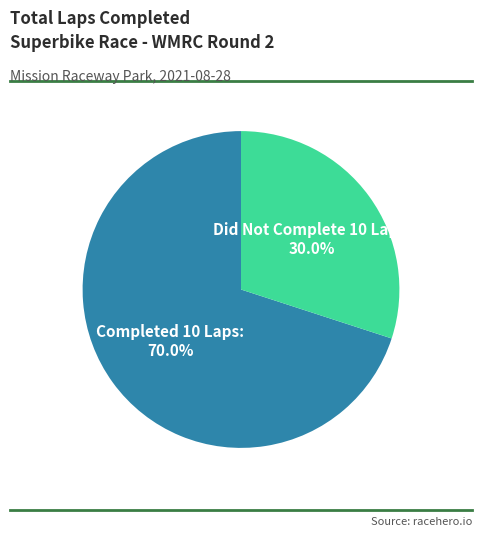

Is there a majority slice in this chart?

Yes